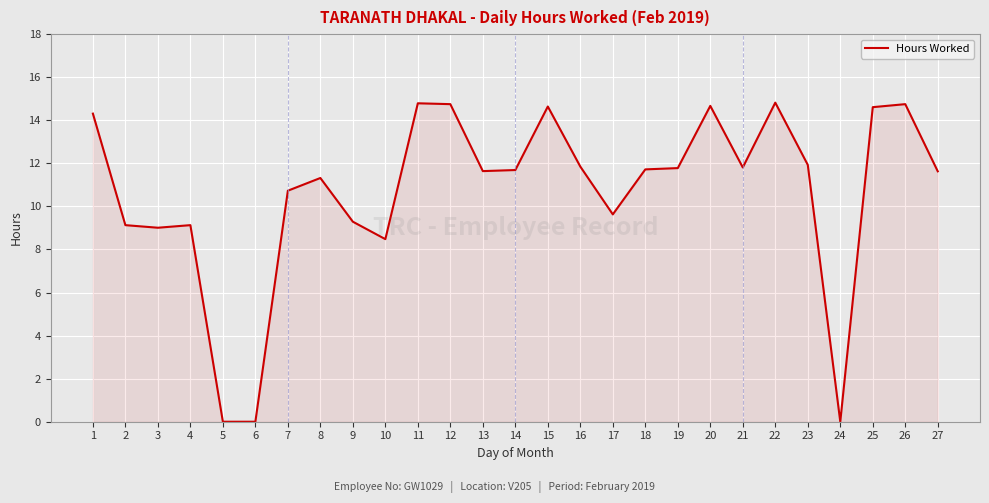

Is it true that the value at 3 is 2.7?

False